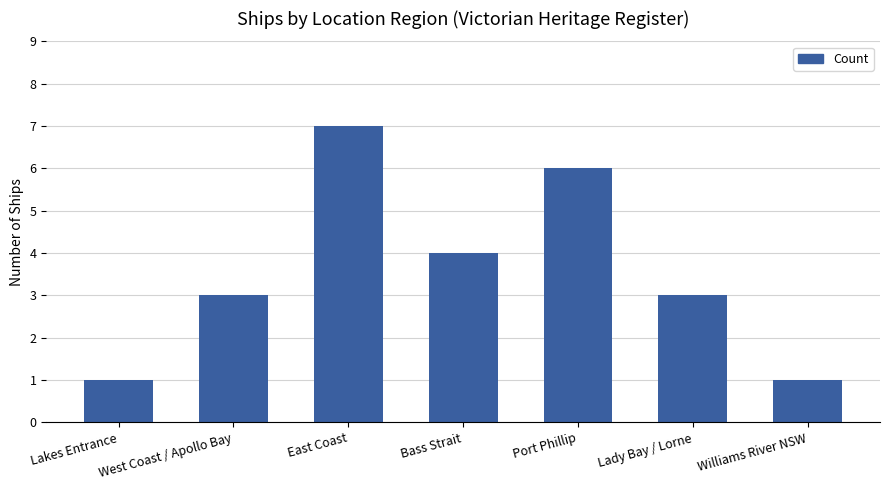

Reading left to right, what are all the values shown in this chart?

1	3	7	4	6	3	1